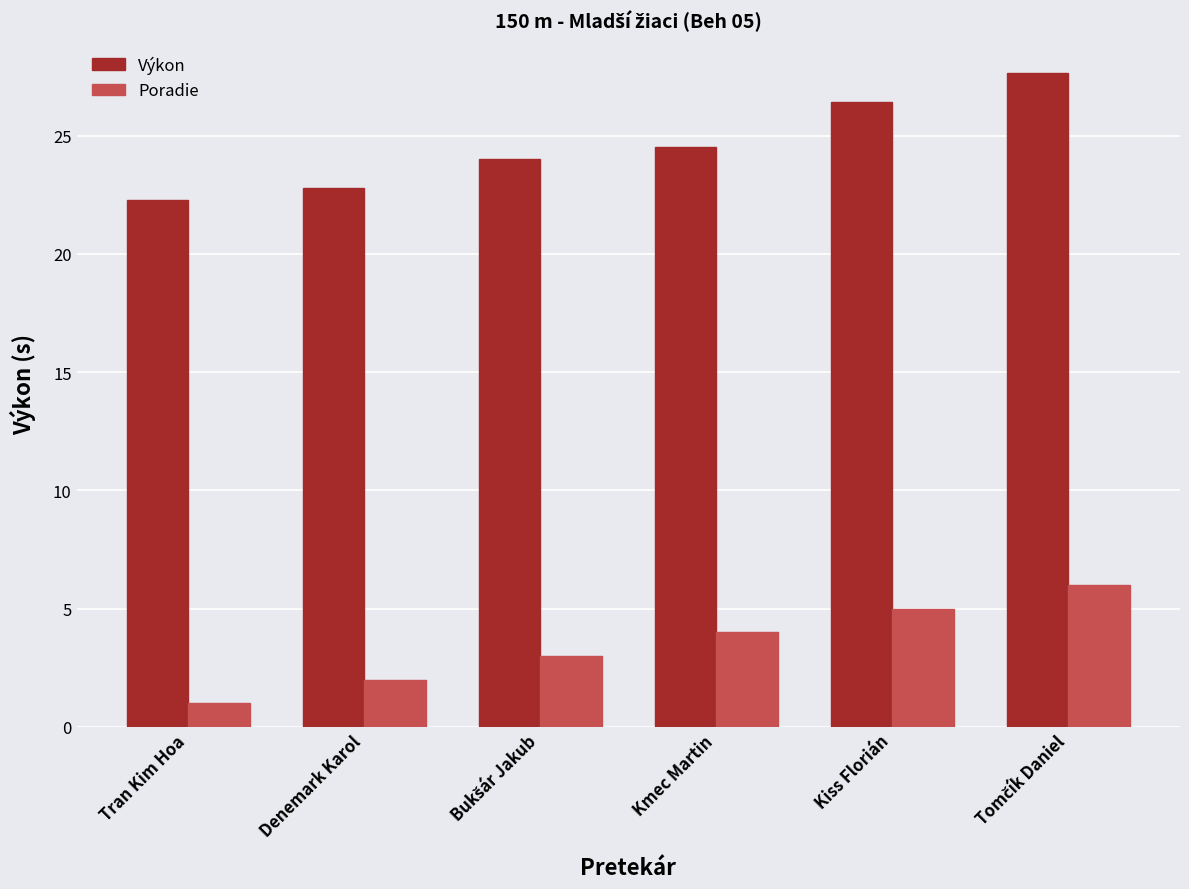

Reading left to right, list all the values displayed in this chart.

Výkon: 22.3	22.8	24.0	24.5	26.4	27.6
Poradie: 1.0	2.0	3.0	4.0	5.0	6.0